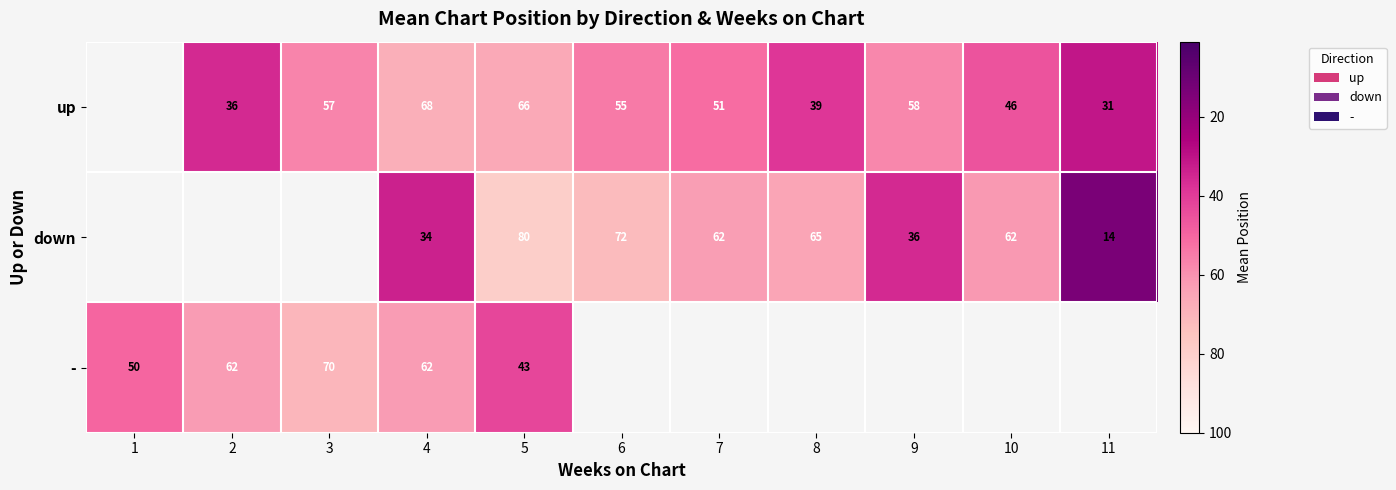

How many data points does each series have?

11